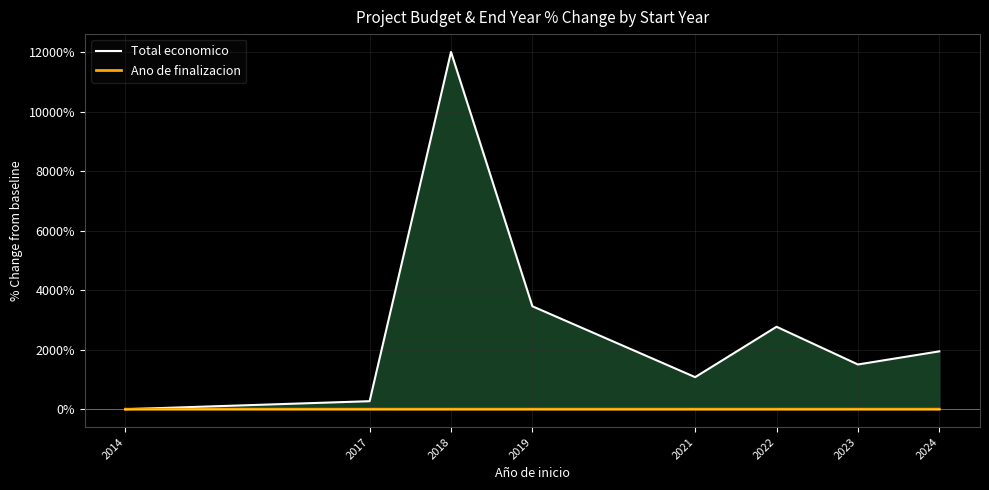

At how many categories does at least one series exceed 394?

6